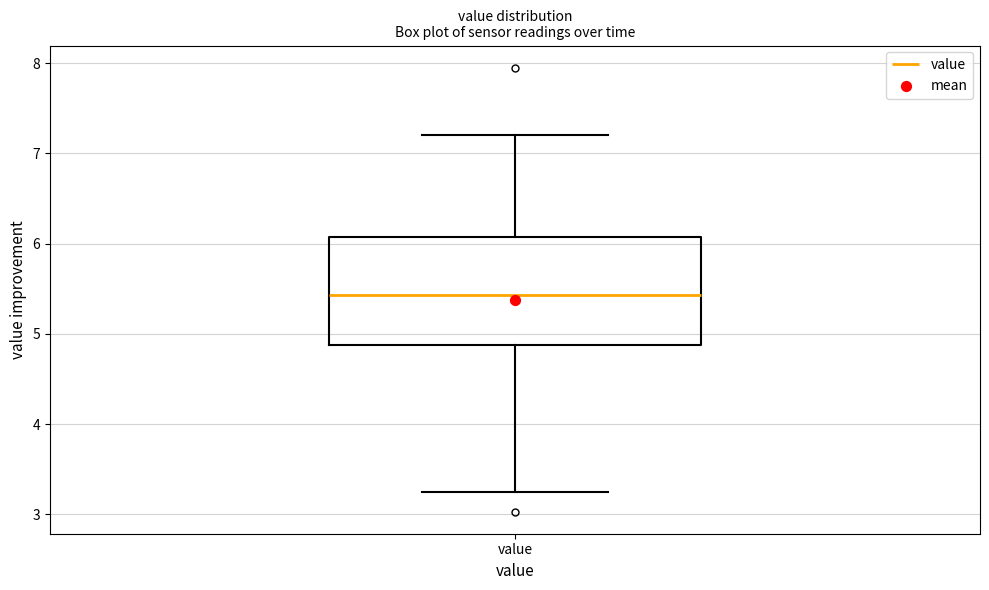

Transcribe this box plot: give where the median line is, the range the box spans, and where the two whiskers end, as read against the y-axis. The values are not printed on the chart, so give them approximately, as read against the axis.

median 5.4, box 4.9 to 6.1, whiskers 3.3 to 7.2